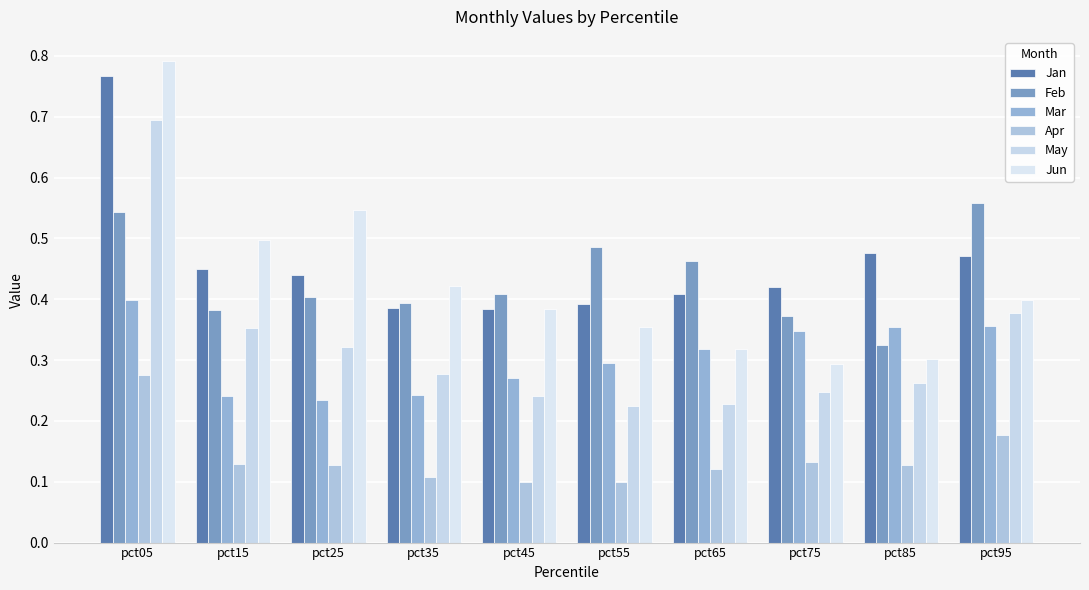

What is the approximate value of May at pct65?

0.2